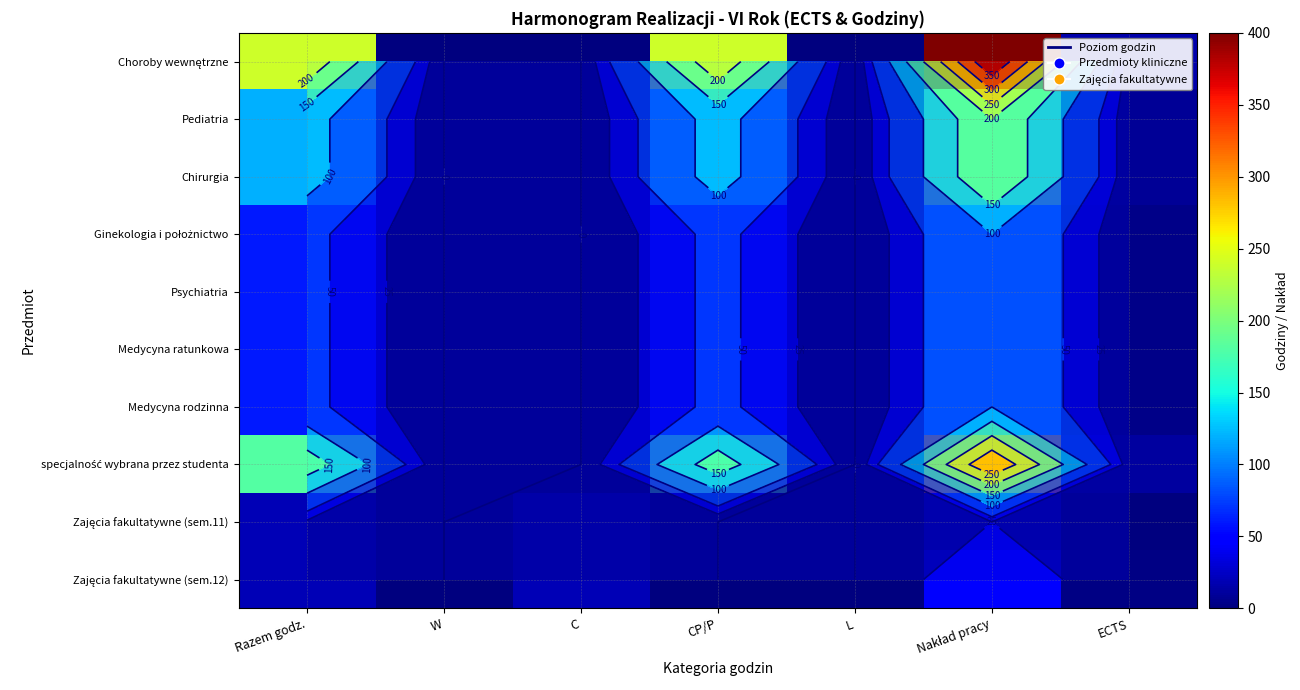

How many distinct data groups are displayed?

10